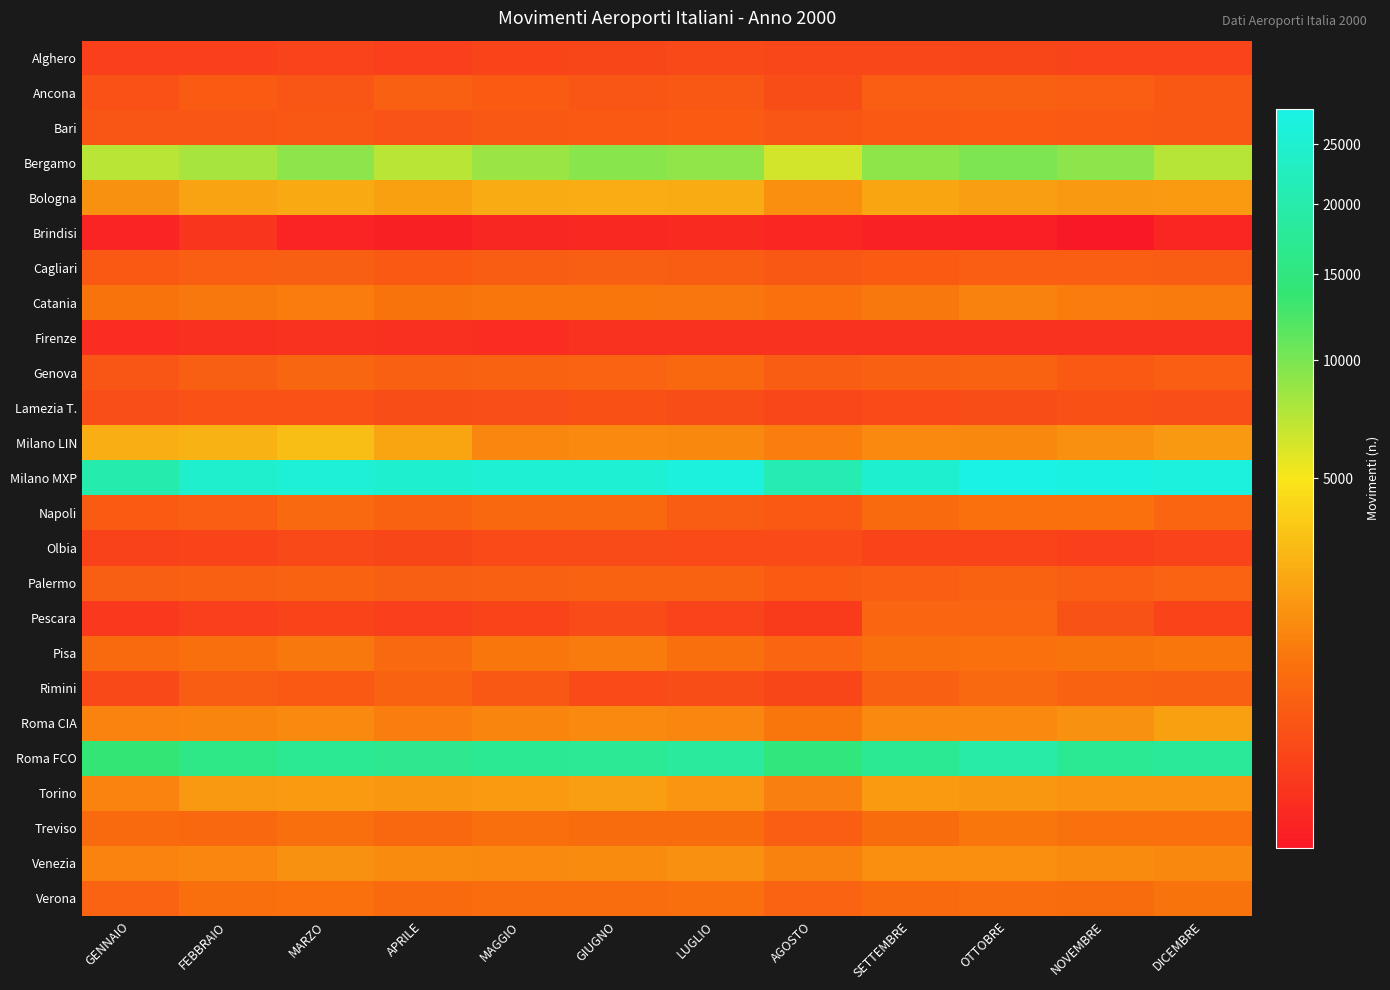

Between FEBBRAIO and GIUGNO, which is larger?

GIUGNO